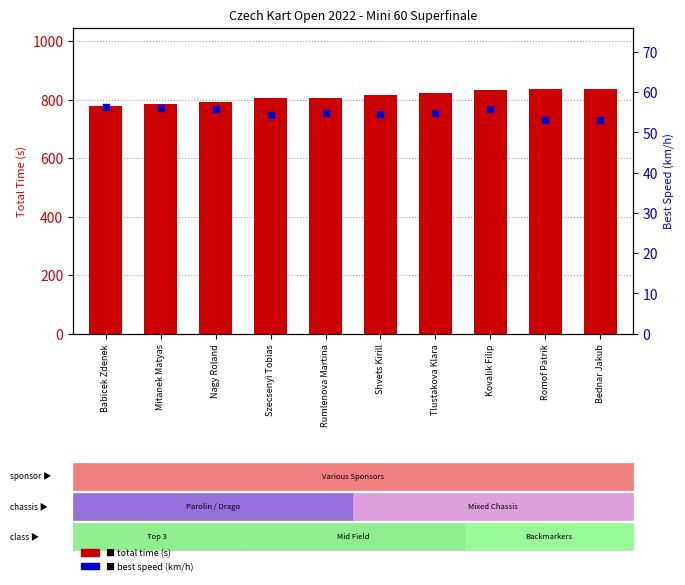

Which series has the largest total across all categories?

total time (s)